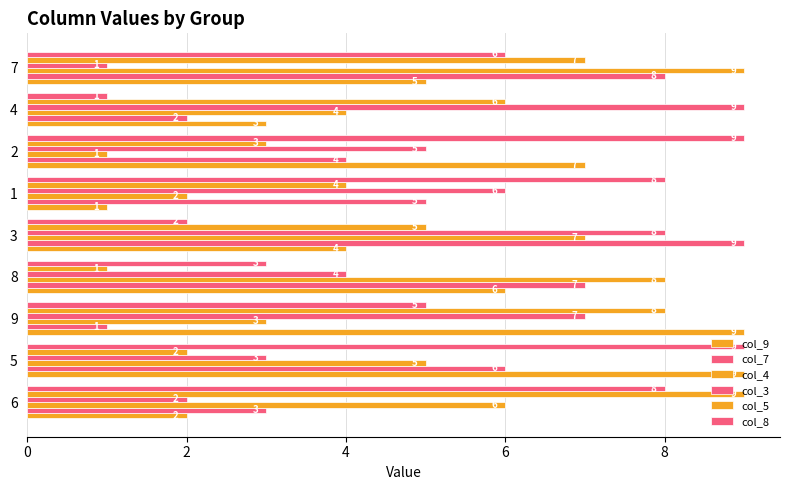

What is the label of the 5th bar from the right?

3